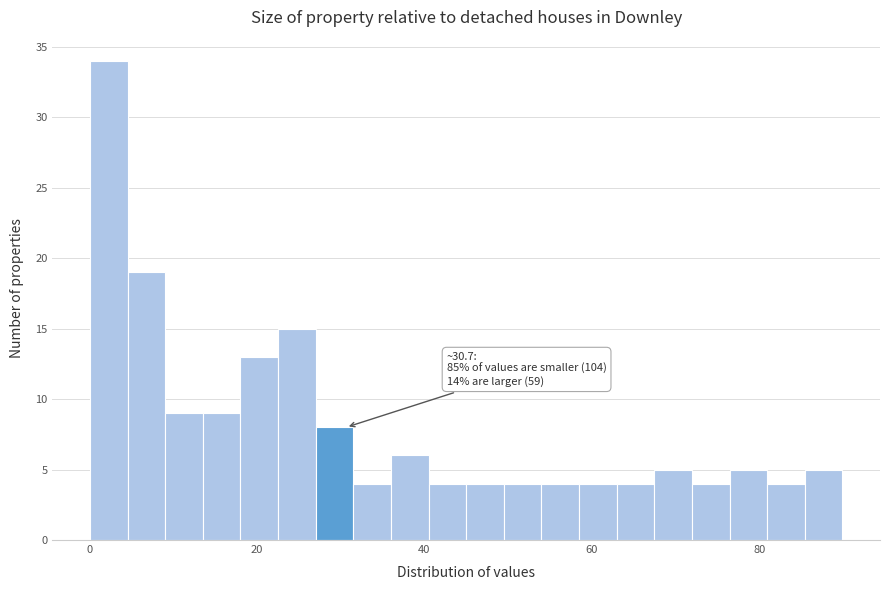

Read against the x-axis, roughly where is the centre of the tallest bar?

2